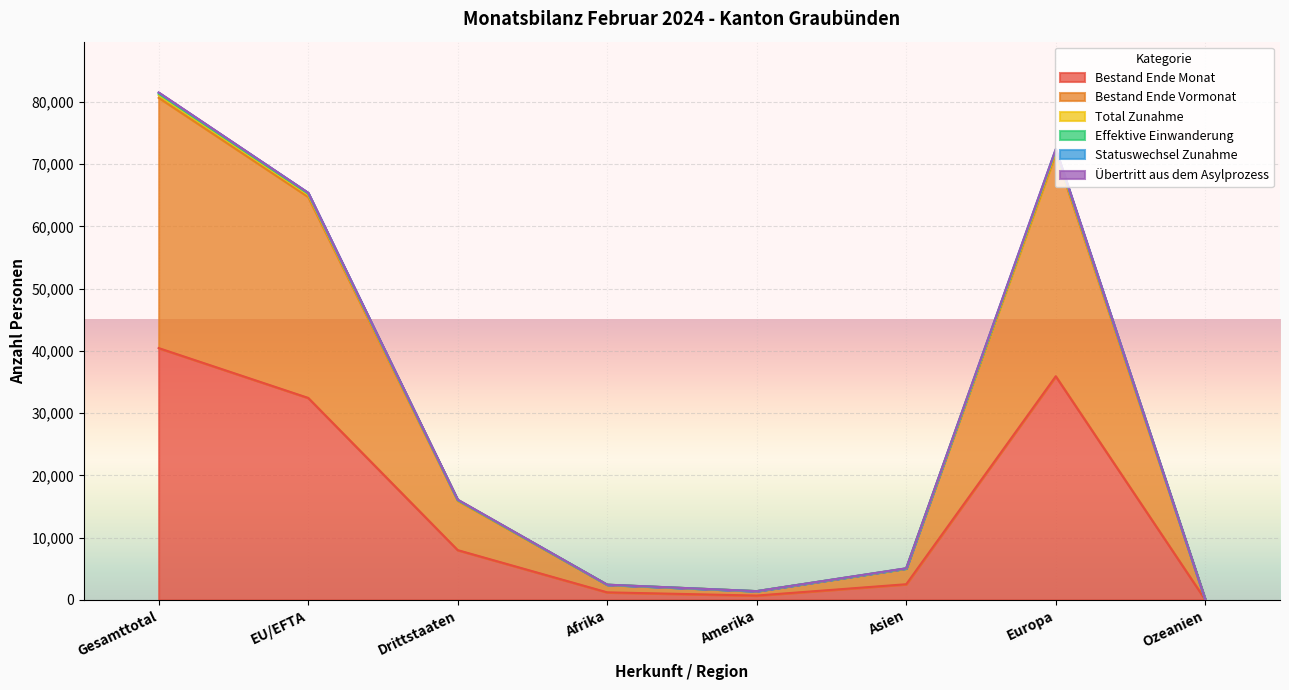

At which label does Bestand Ende Monat reach its peak?

Gesamttotal